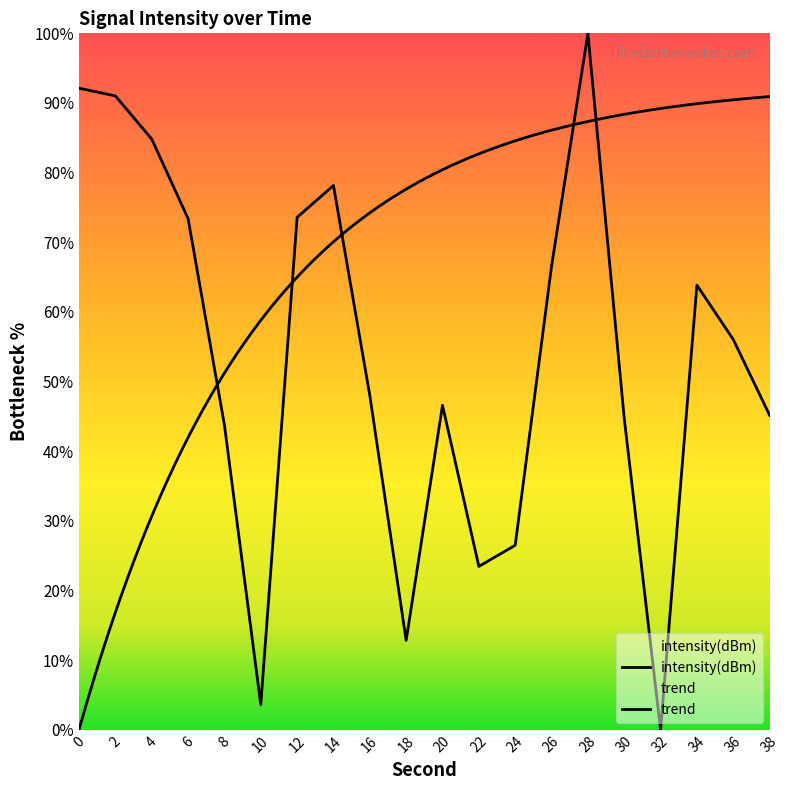

What is the greatest value displayed?

100.0